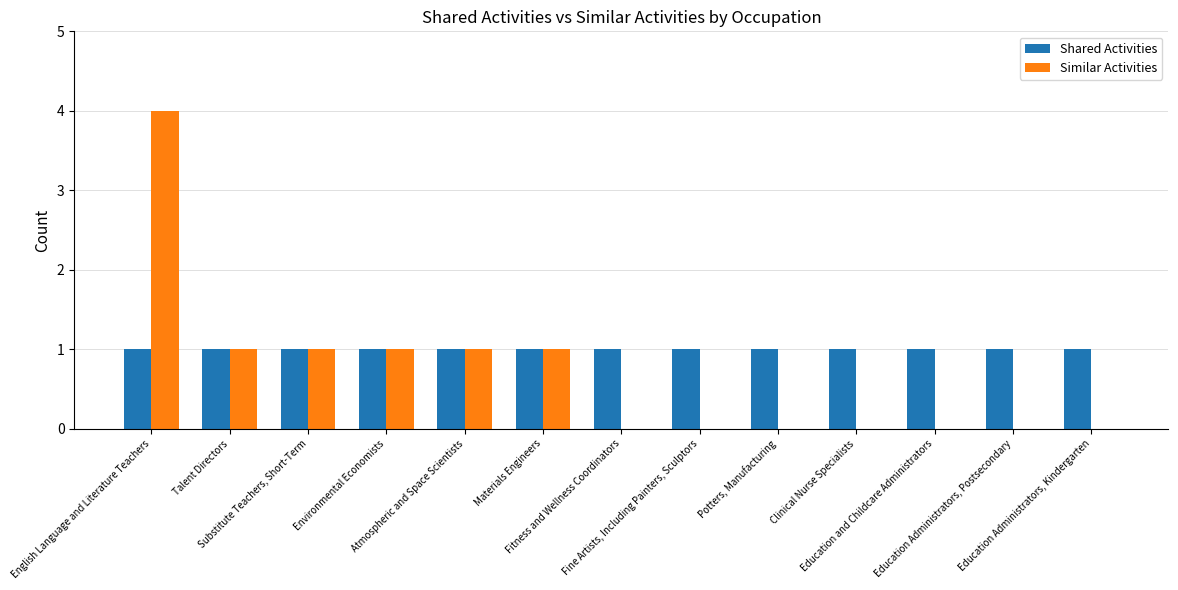

What is the sum of all Shared Activities values?

13